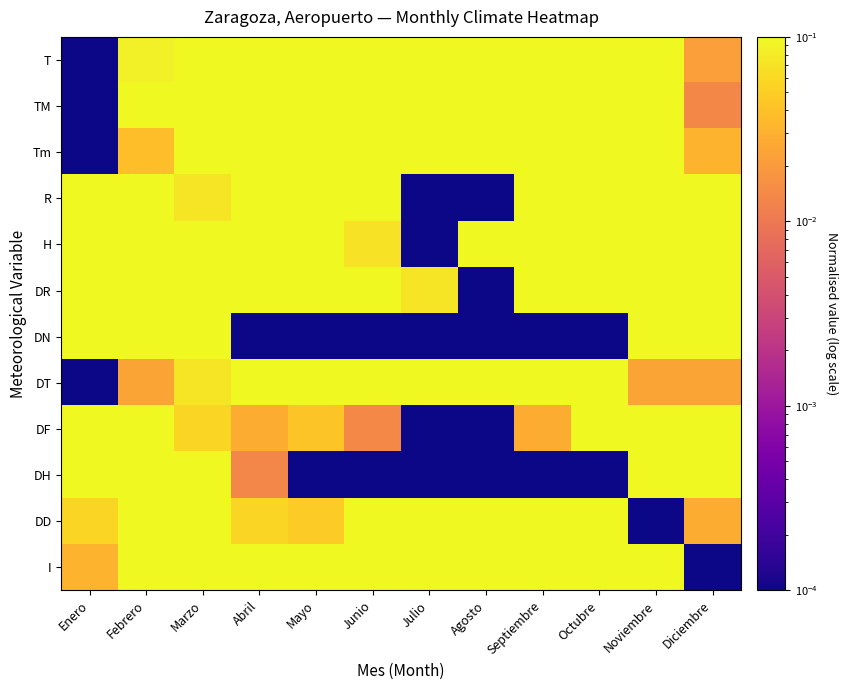

Which series has the largest range (max minus min)?

T